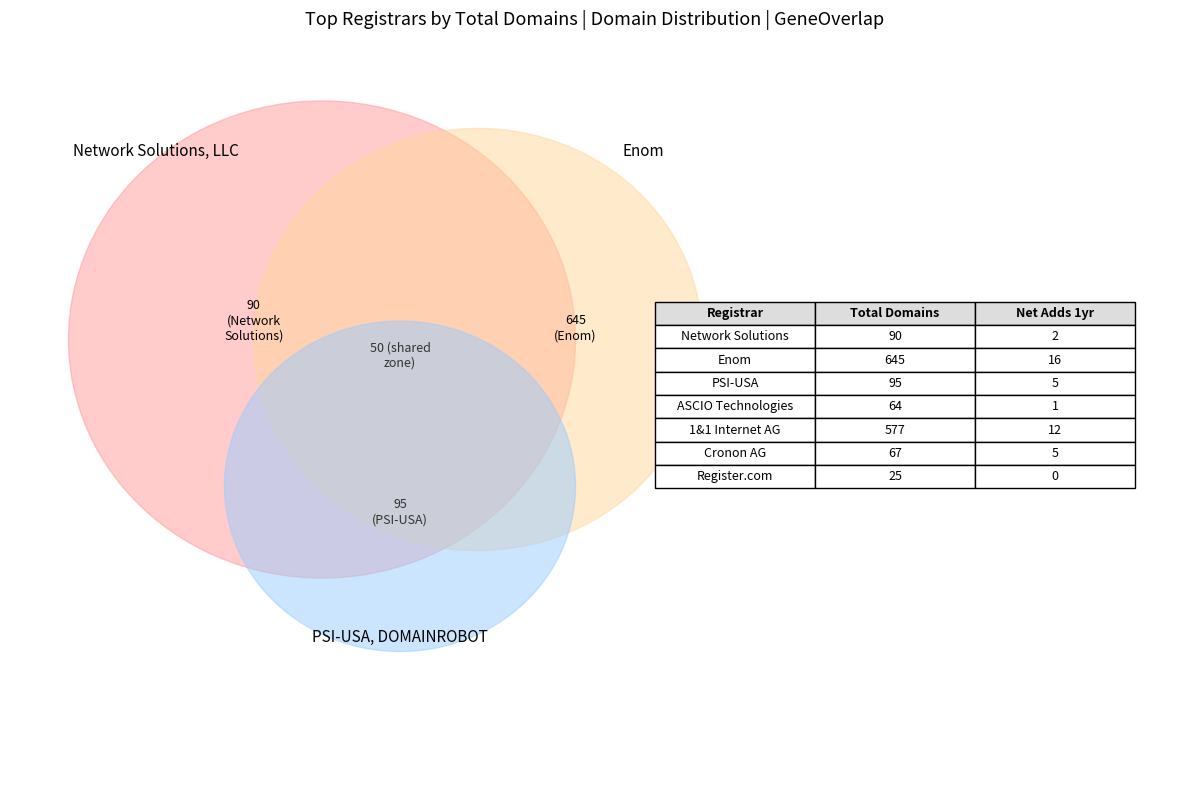

To the nearest percent, what is the difference between the Register.com and Network Solutions, LLC slice percentages?

4%